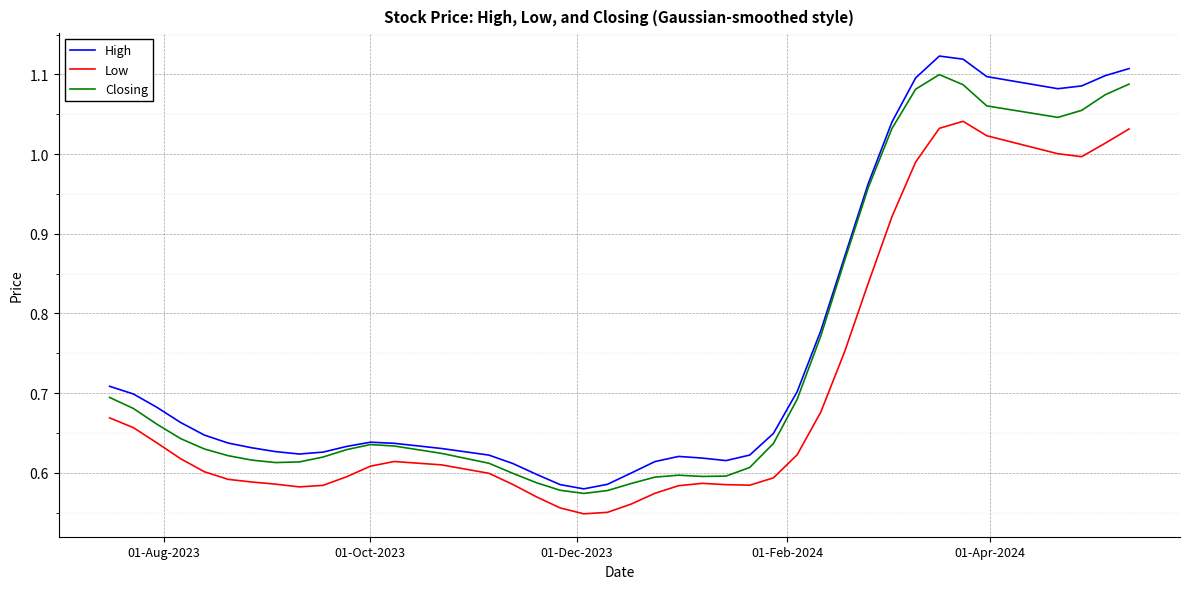

True or false: Low and High cross at least once.

False